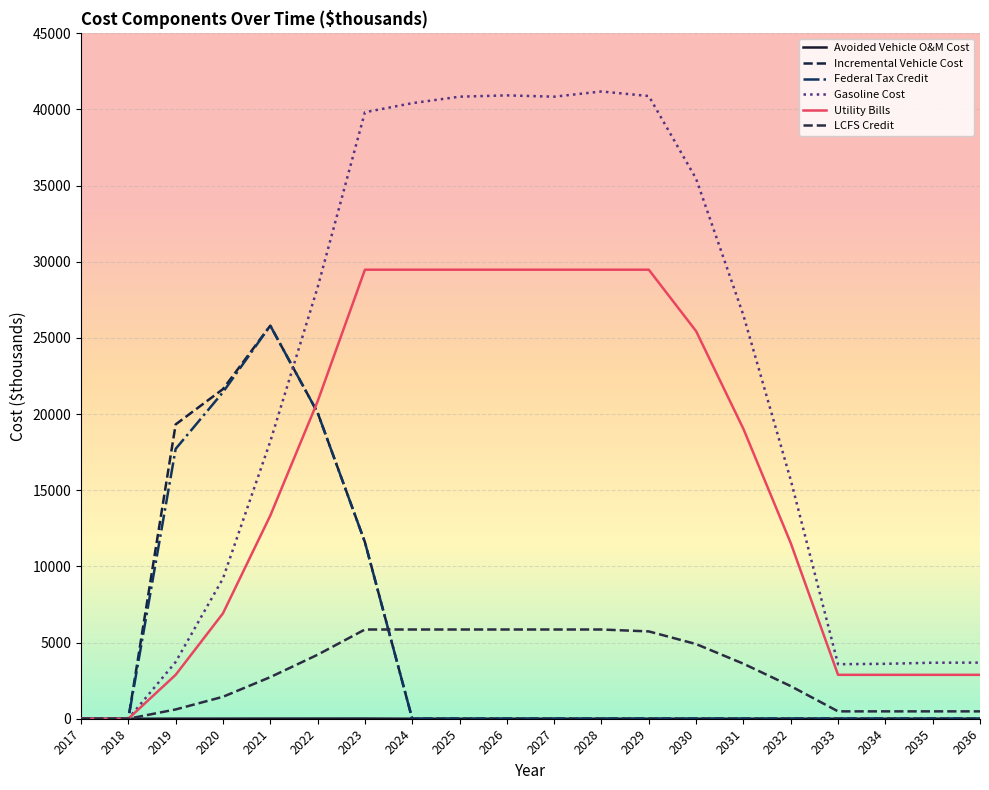

True or false: Gasoline Cost and Avoided Vehicle O&M Cost intersect in this chart.

False